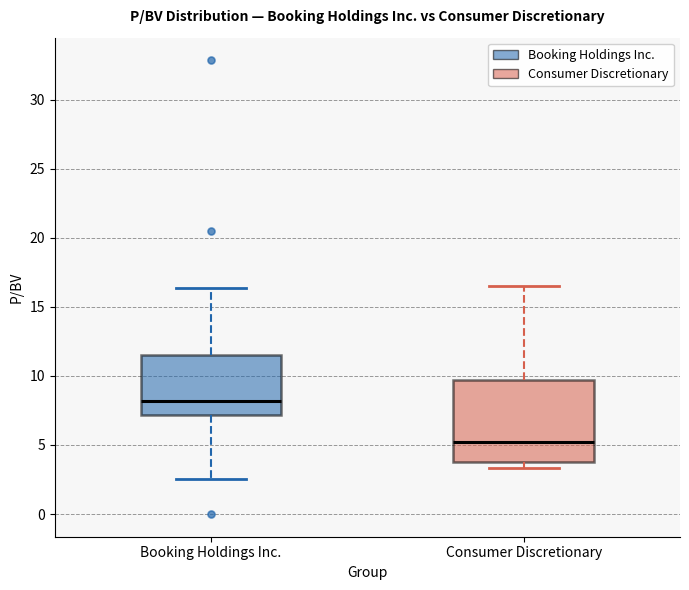

Where is the upper edge of the box for Consumer Discretionary on the y-axis? The values are not printed on the chart, so give them approximately, as read against the axis.

9.5